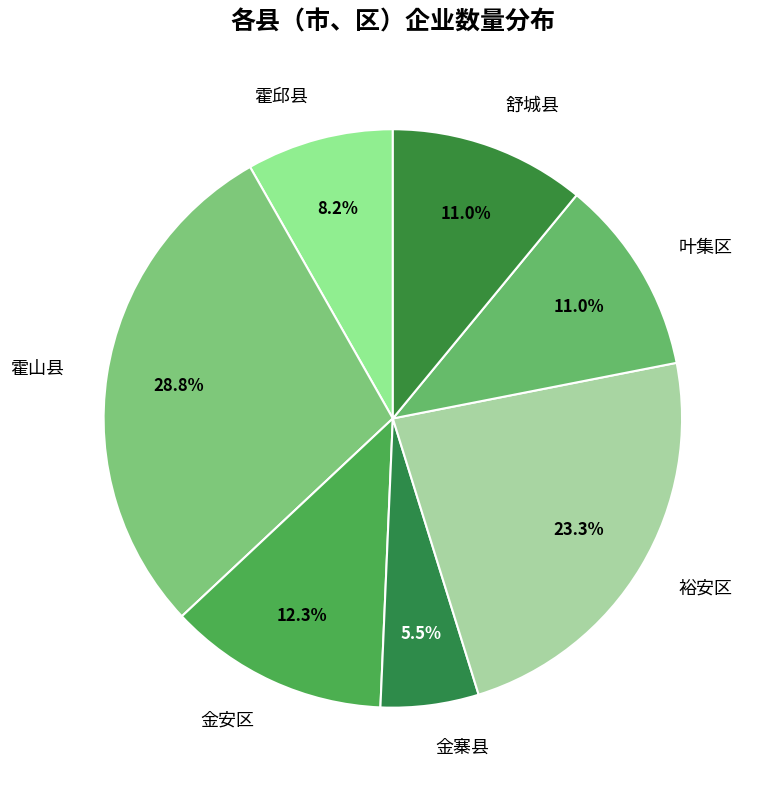

Which category has the biggest portion of the pie?

霍山县